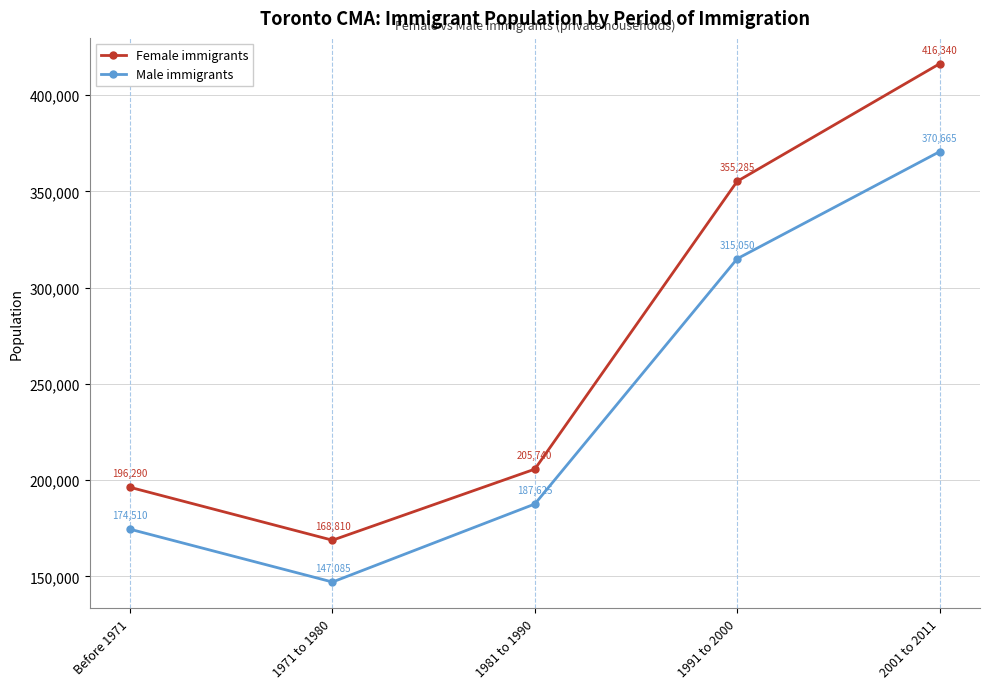

Count the number of data series in this chart.

2